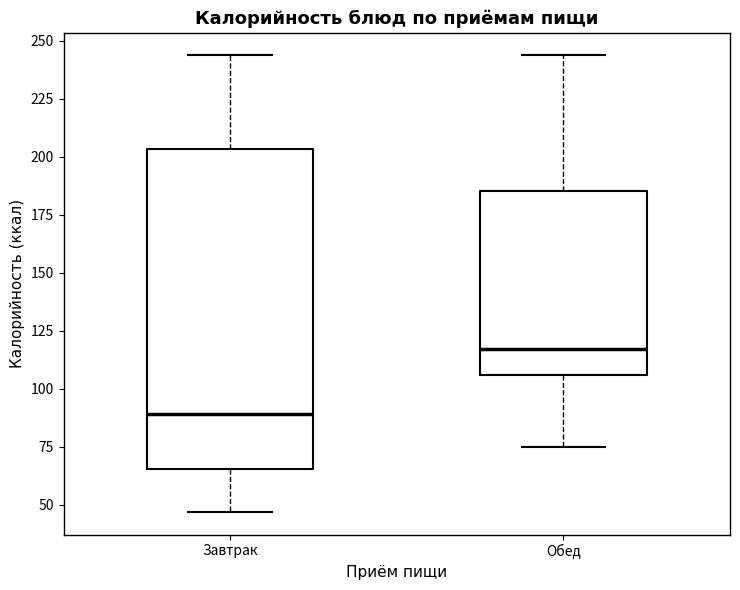

Comparing the boxes themselves (not the whiskers), which one is the tallest?

Завтрак